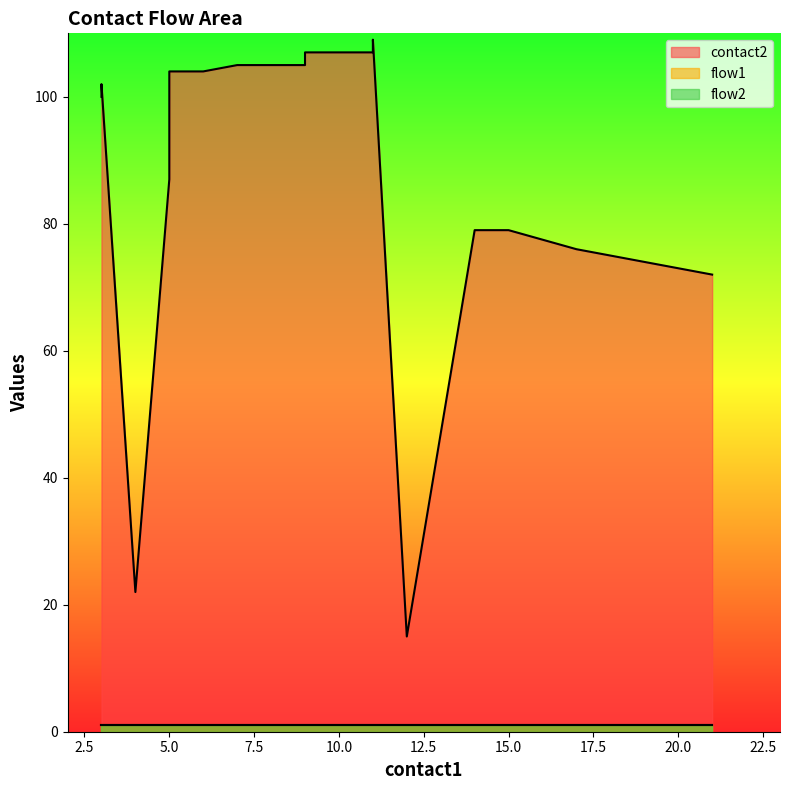

Which series has the widest spread of values?

contact2